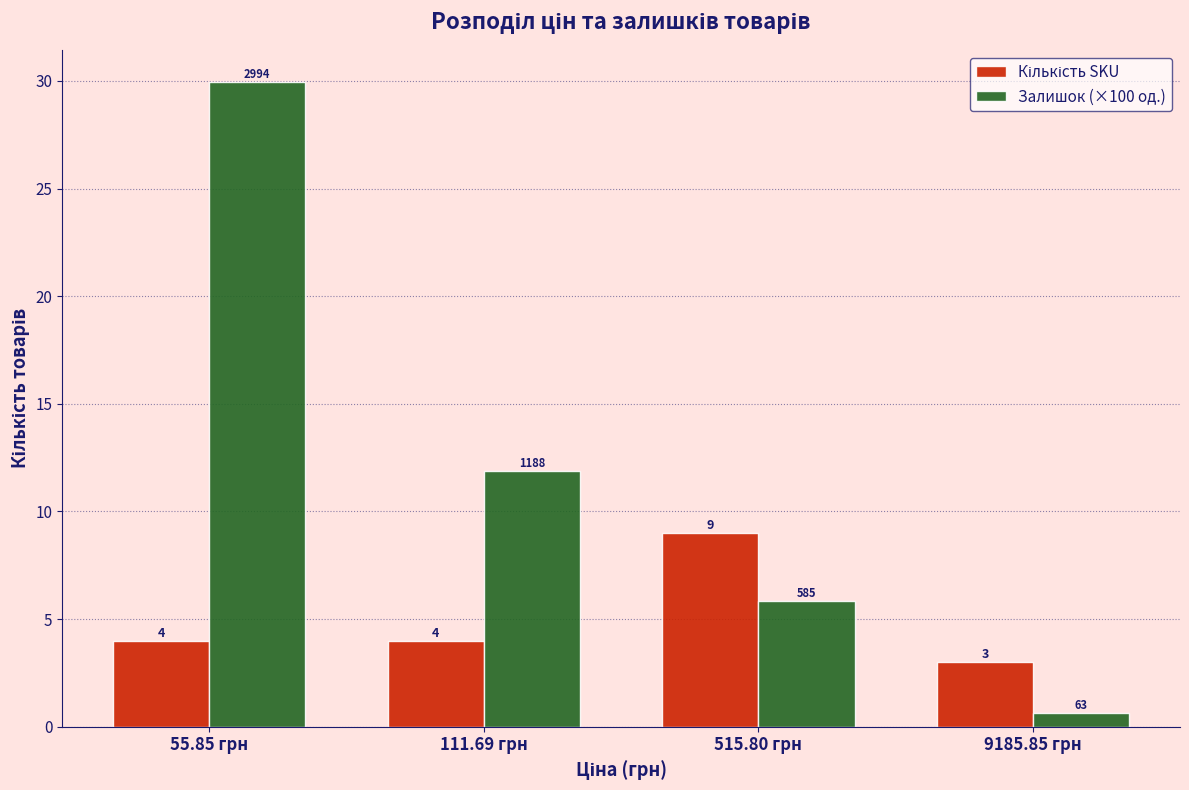

Which series has the largest total across all categories?

Залишок (×100 од.)